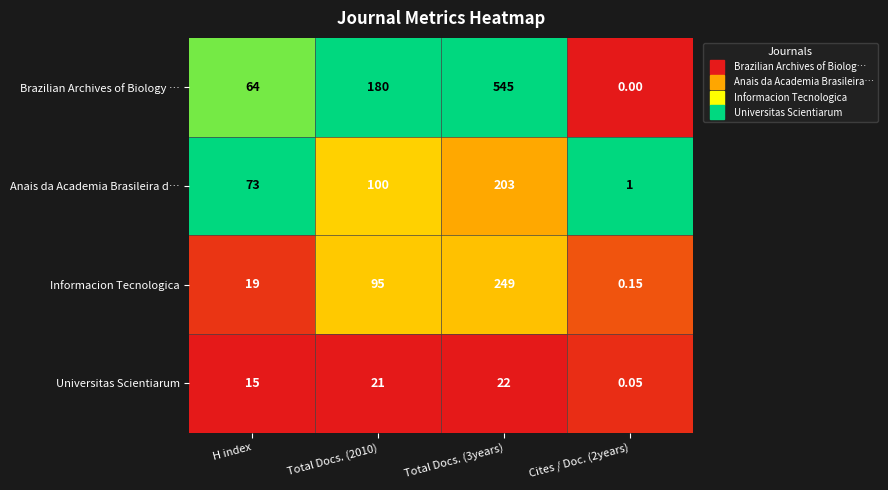

Is the value of Informacion Tecnologica at Total Docs. (2010) greater than the value of Universitas Scientiarum at H index?

Yes